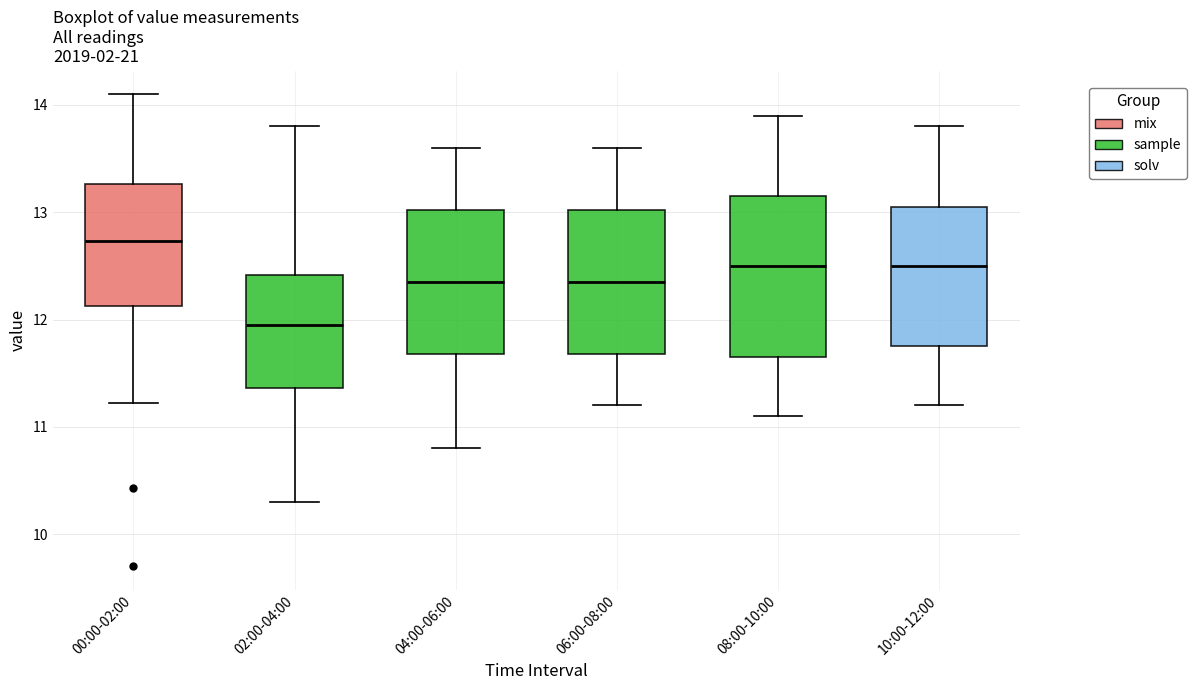

Which box's median line is the lowest?

02:00-04:00